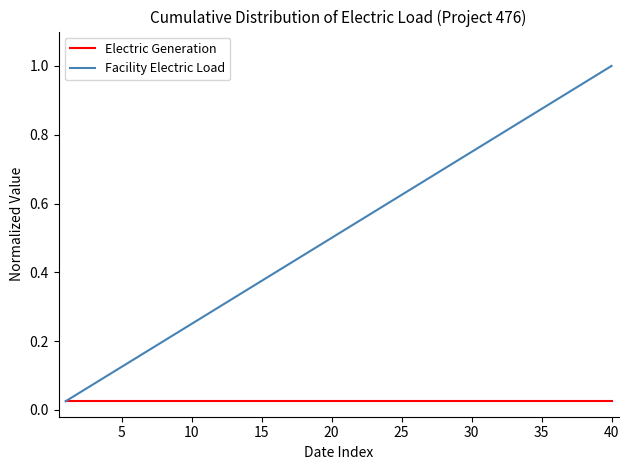

List the series in order of their overall mean, lowest first.

Electric Generation, Facility Electric Load